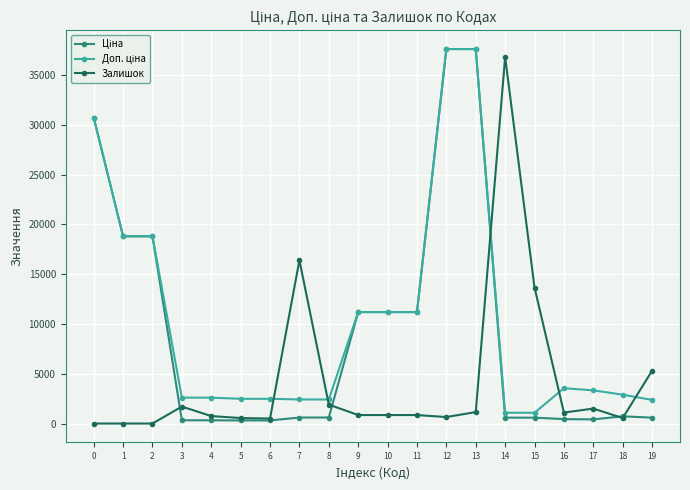

Which series changed the most between 5 and 7?

Залишок